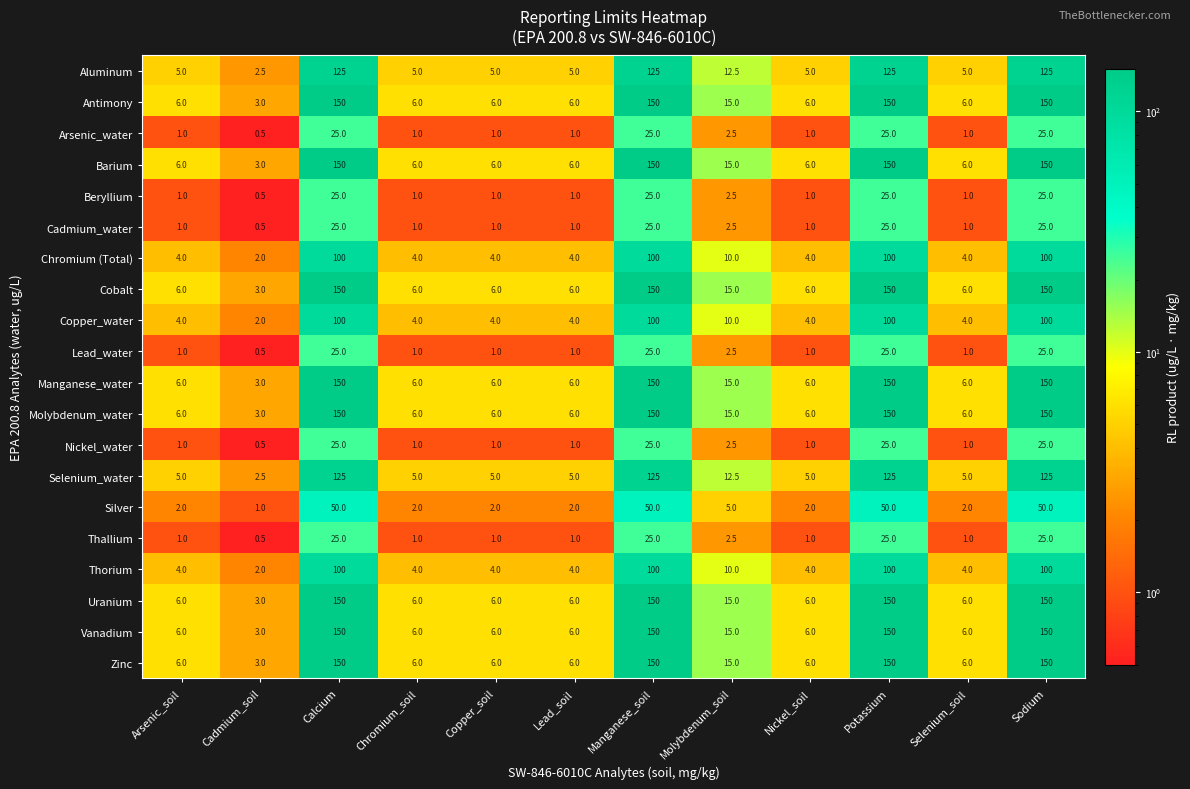

What is the smallest value displayed?

0.5